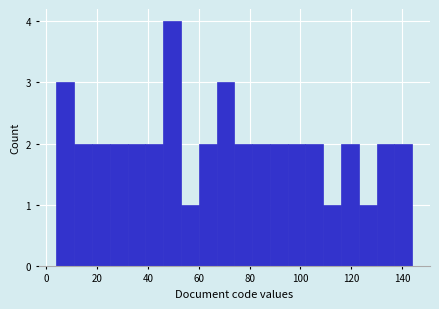

Read against the x-axis, roughly where is the centre of the tallest bar?

50